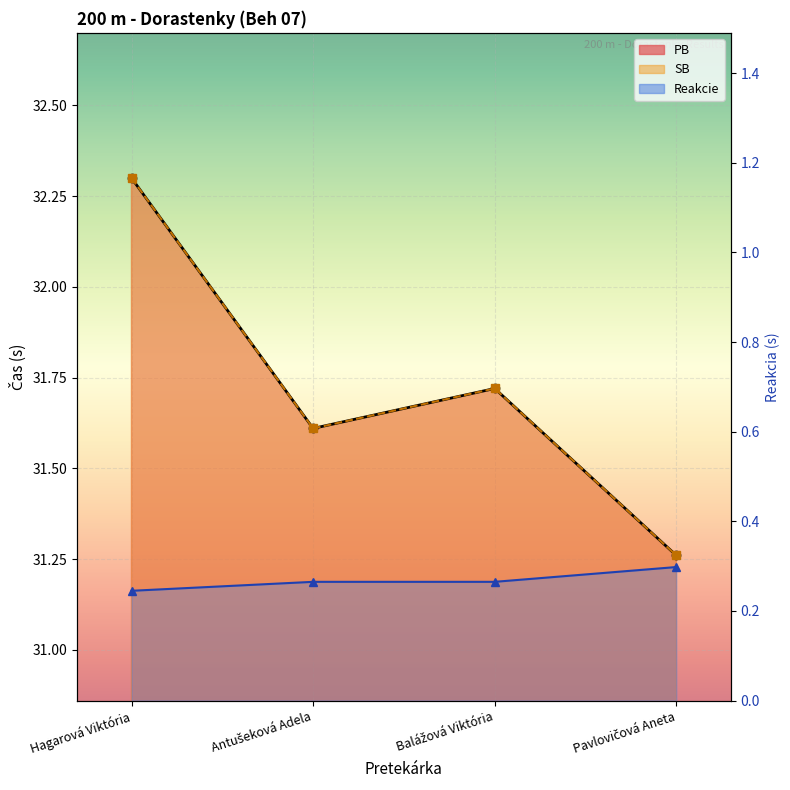

What is the value of the SB point at the 1st from the left?

32.3